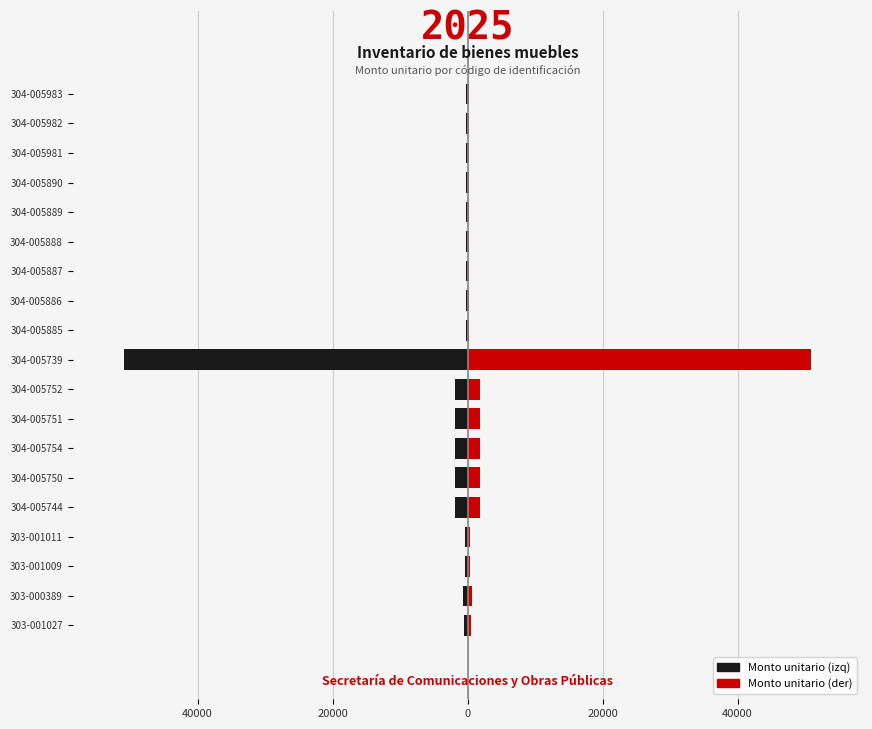

How many data points does each series have?

19